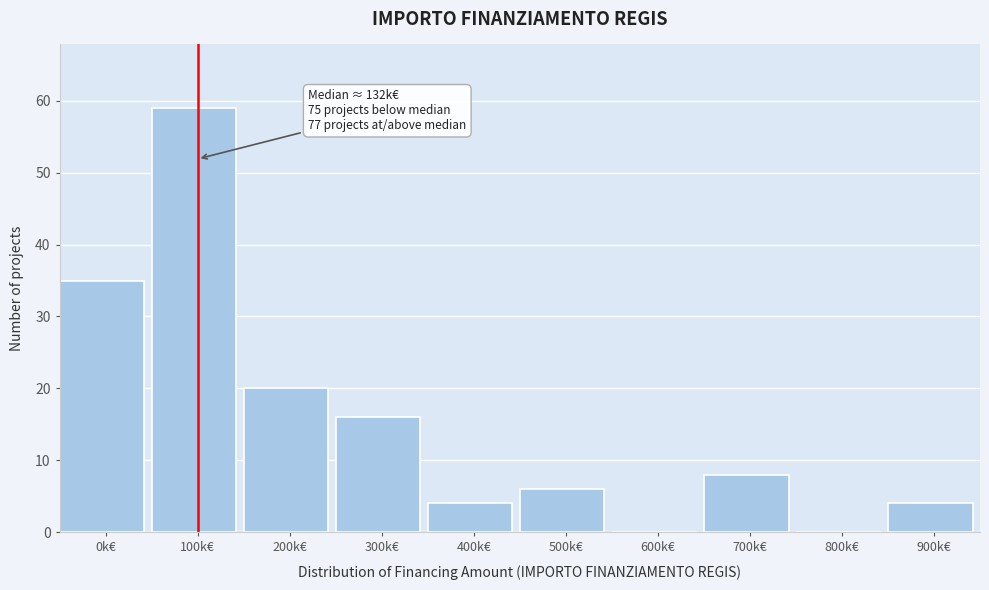

Reading right to left, what are all the values shown in this chart?

900k€=4	800k€=0	700k€=8	600k€=0	500k€=6	400k€=4	300k€=16	200k€=20	100k€=59	0k€=35